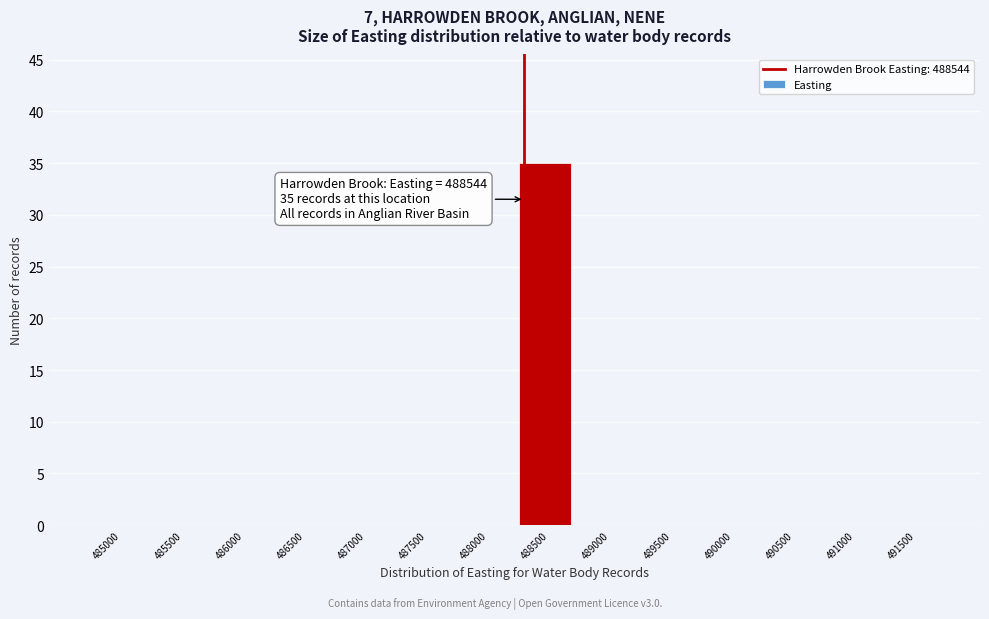

Reading left to right, list all the values displayed in this chart.

485000=0	485500=0	486000=0	486500=0	487000=0	487500=0	488000=0	488500=35	489000=0	489500=0	490000=0	490500=0	491000=0	491500=0